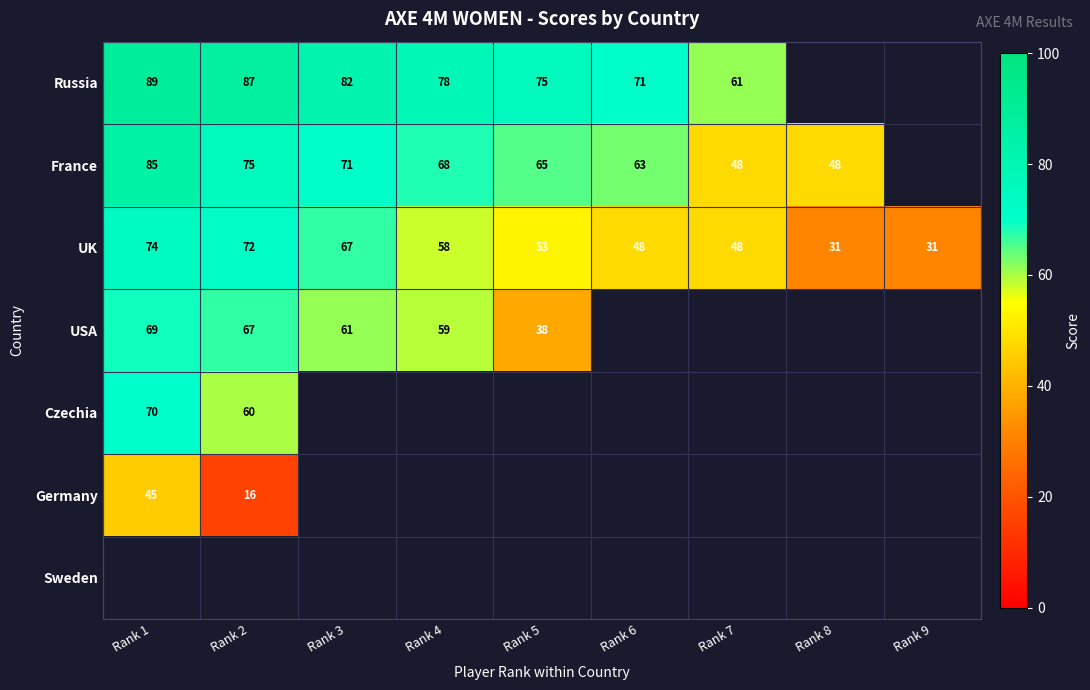

Is the value of UK at Rank 9 greater than the value of France at Rank 1?

No